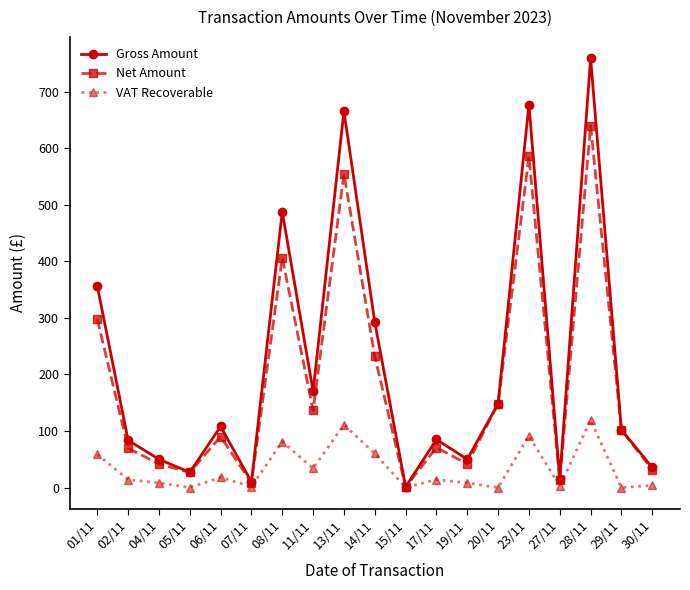

Which category has the highest value across all series?

28/11